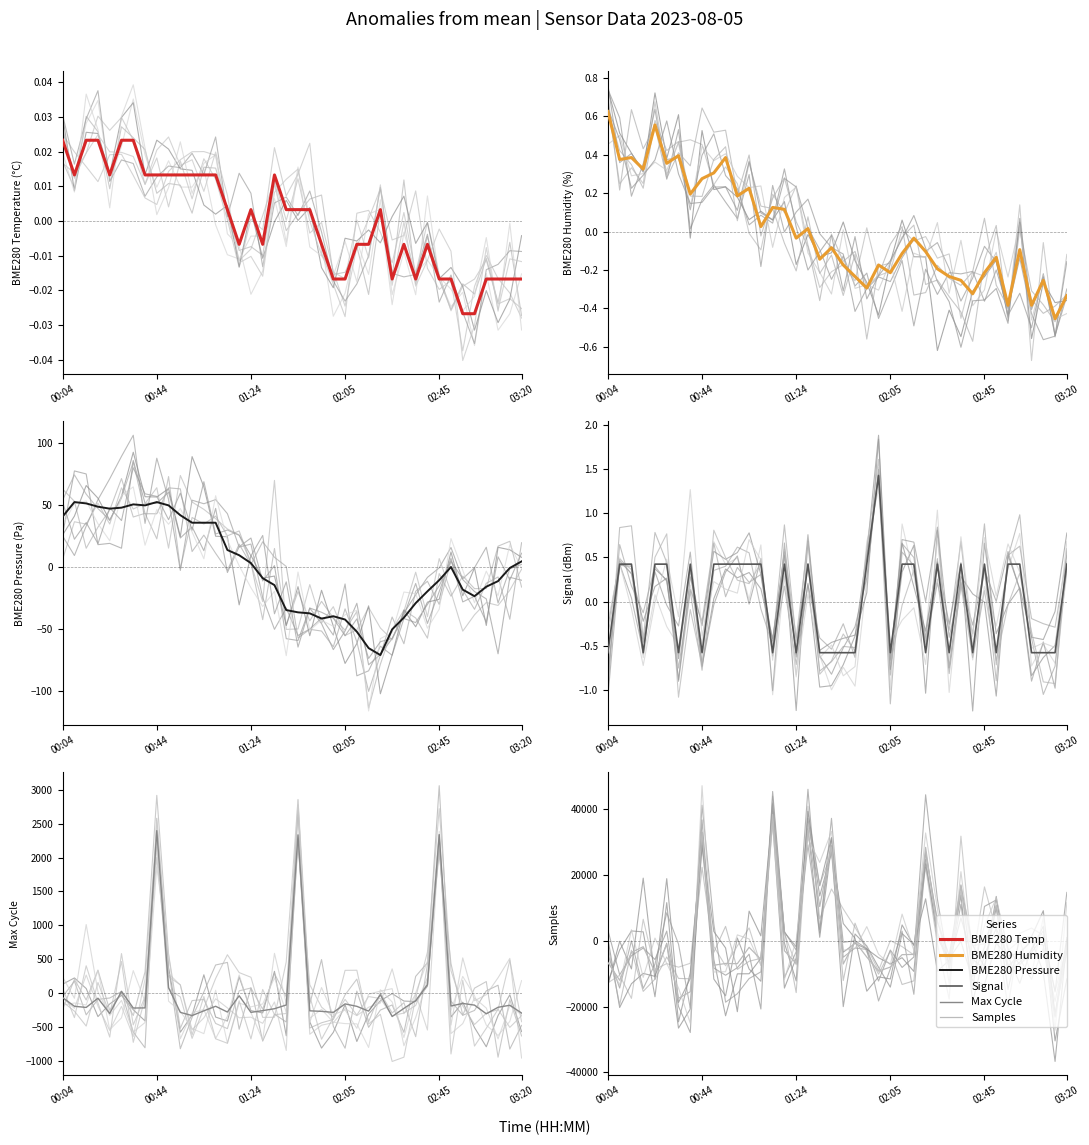

At which category does the chart reach its peak across all series?

14